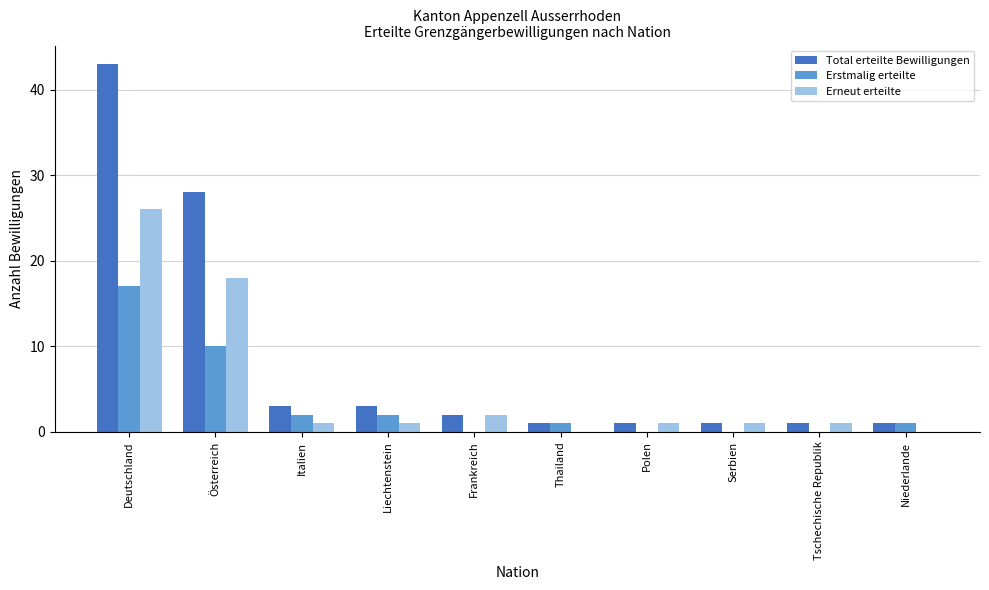

Which series has the largest total across all categories?

Total erteilte Bewilligungen